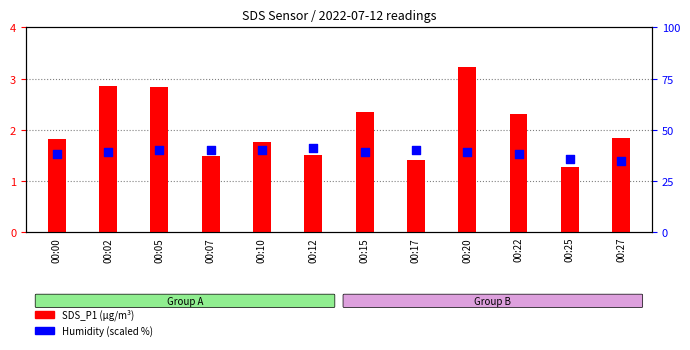

Which series has the largest total across all categories?

Humidity %